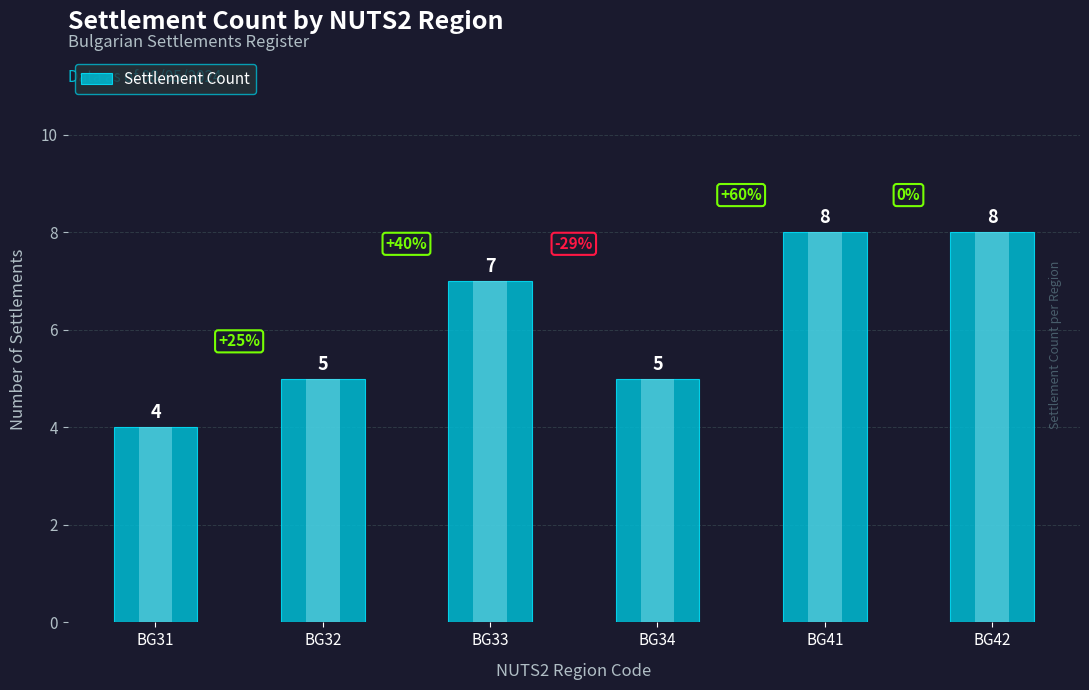

List the labels in order of value, smallest first.

BG31, BG32, BG34, BG33, BG41, BG42